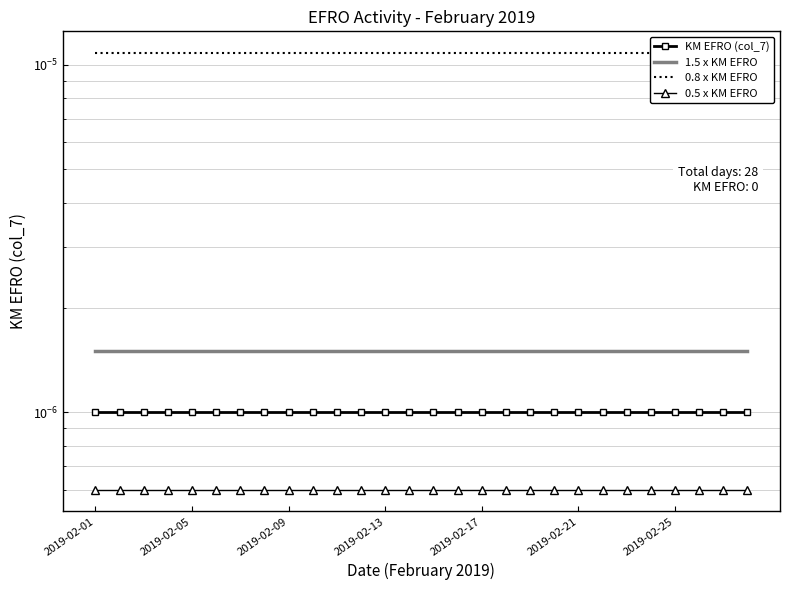

The 0.8 x KM EFRO series shows 0.0 at 17. True or false?

False